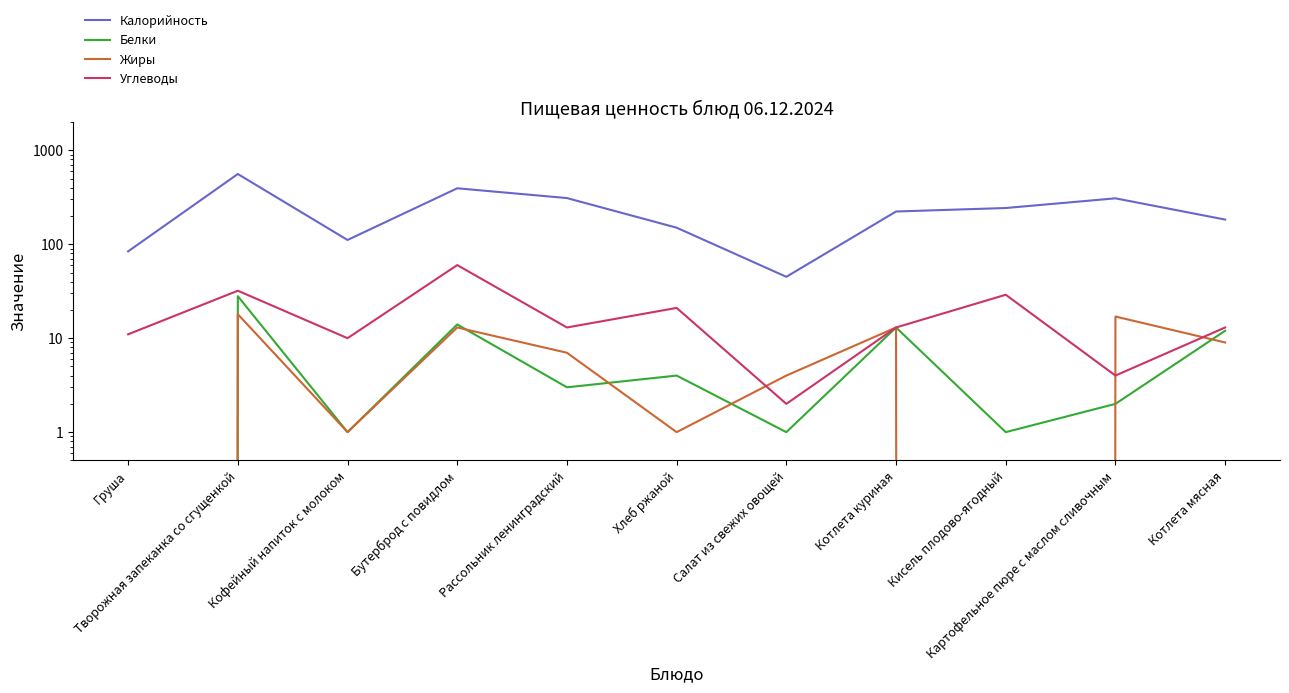

Rank the series at Картофельное пюре с маслом сливочным from highest to lowest value.

Калорийность, Жиры, Углеводы, Белки